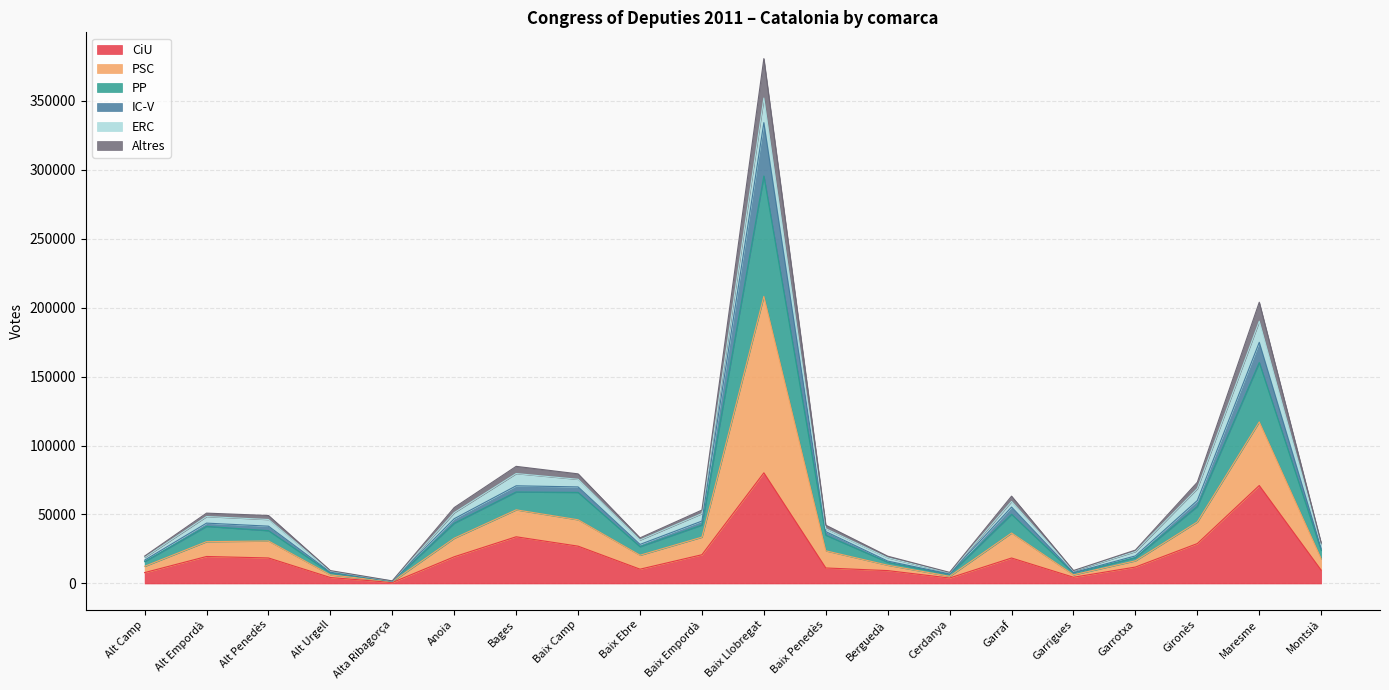

True or false: PSC has more than 2 interior local peaks.

True